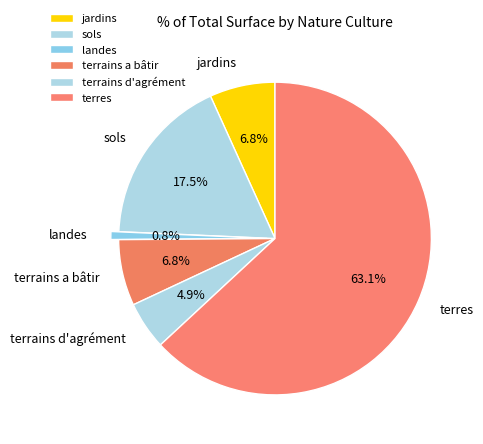

How many slices are in this pie chart?

6